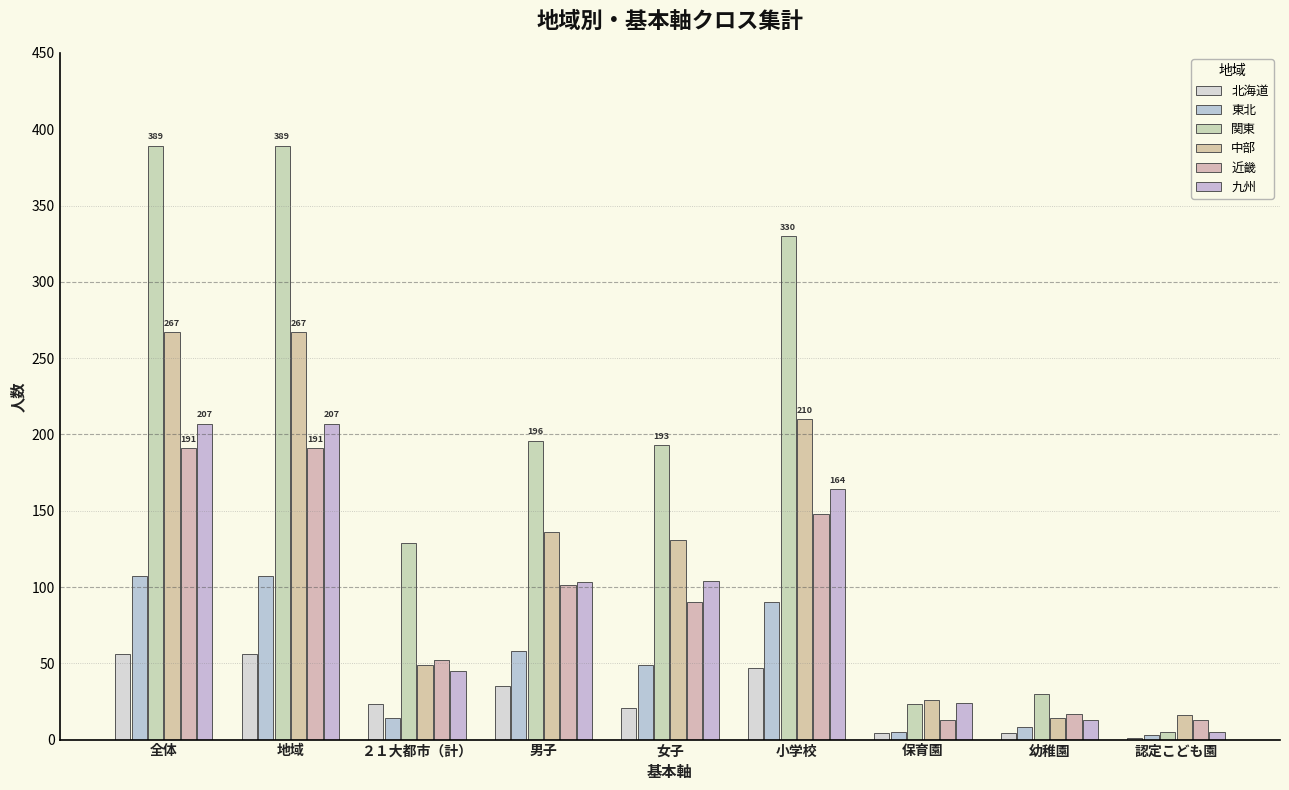

Which category has the highest value across all series?

全体